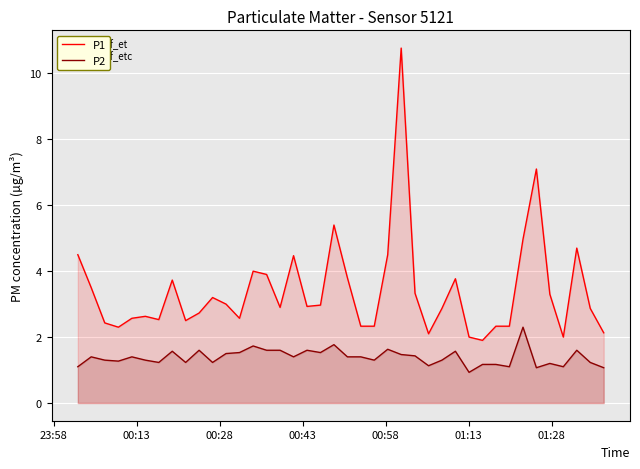

List the series in order of their overall mean, highest first.

P1, P2